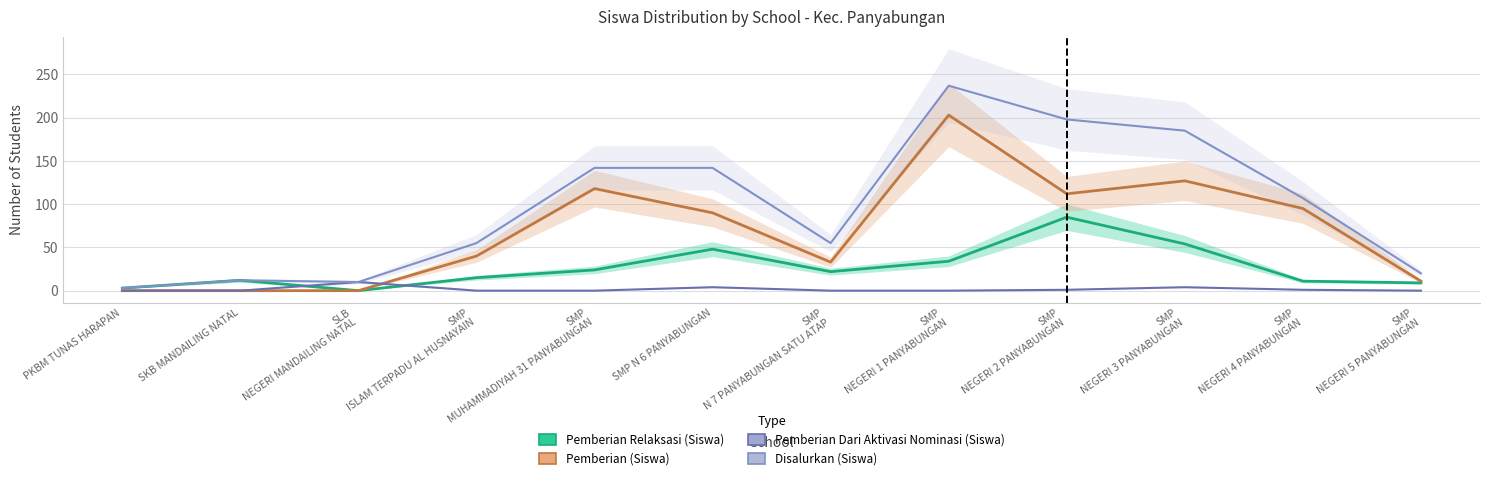

Rank the series at SLB
NEGERI MANDAILING NATAL from lowest to highest value.

Pemberian Relaksasi (Siswa), Pemberian (Siswa), Pemberian Dari Aktivasi Nominasi (Siswa), Disalurkan (Siswa)